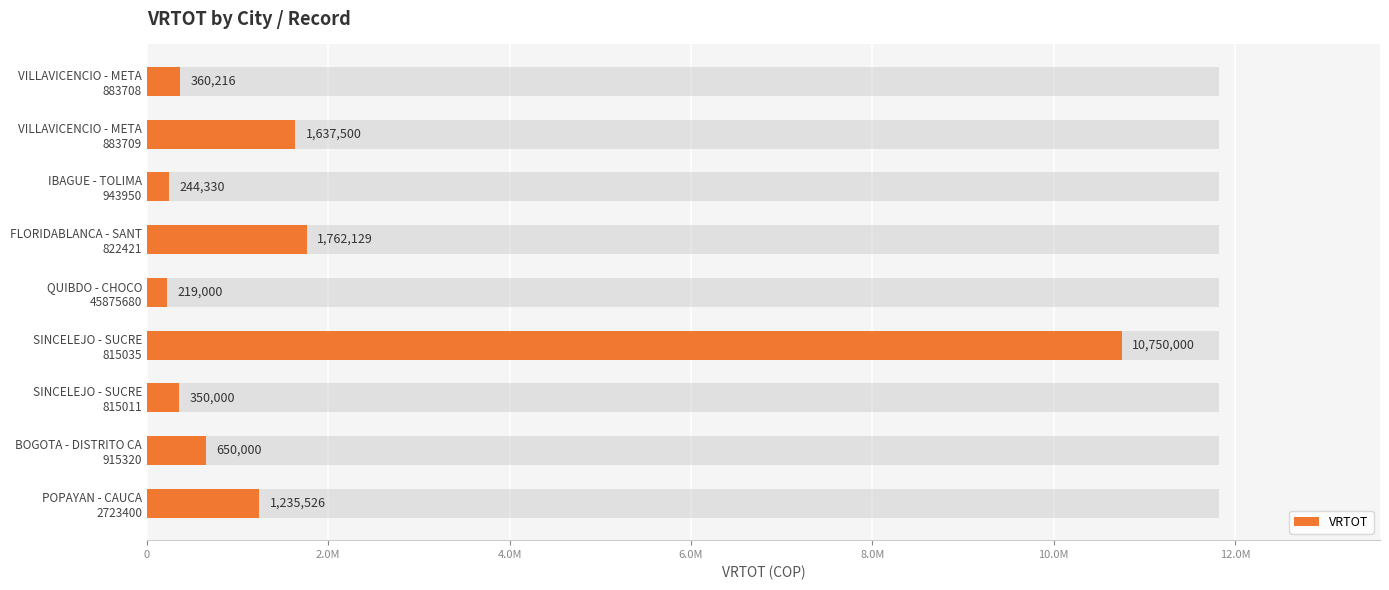

Reading right to left, what are all the values shown in this chart?

1235526	650000	350000	10750000	219000	1762129	244330	1637500	360216